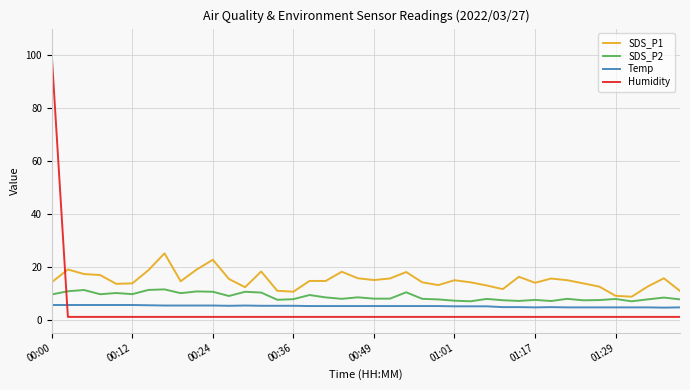

Rank the series by their maximum value, from highest to lowest.

Humidity, SDS_P1, SDS_P2, Temp